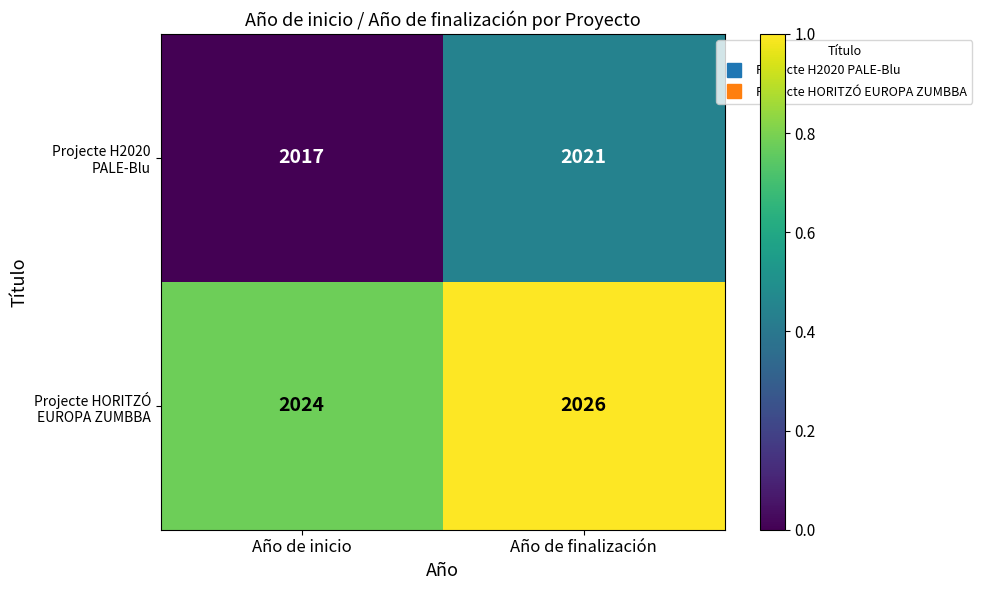

Which label corresponds to the largest value in the chart?

Año de finalización